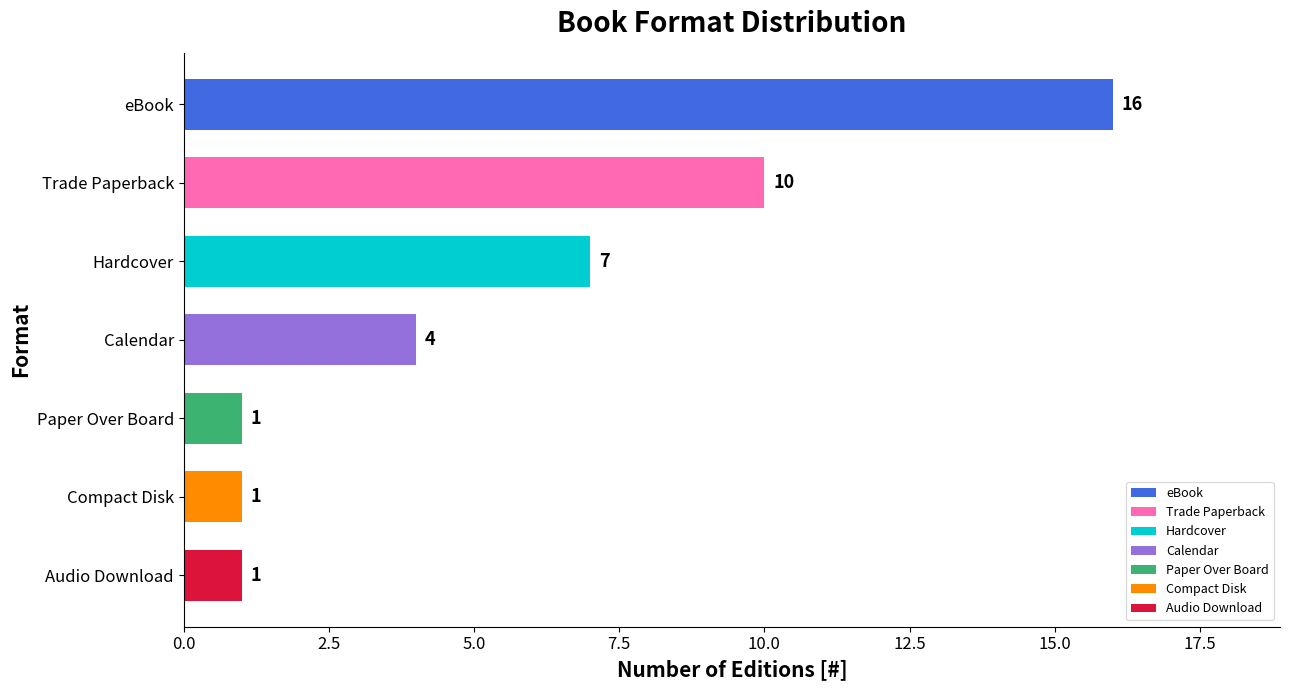

The chart shows a value of 2 at Calendar. True or false?

False